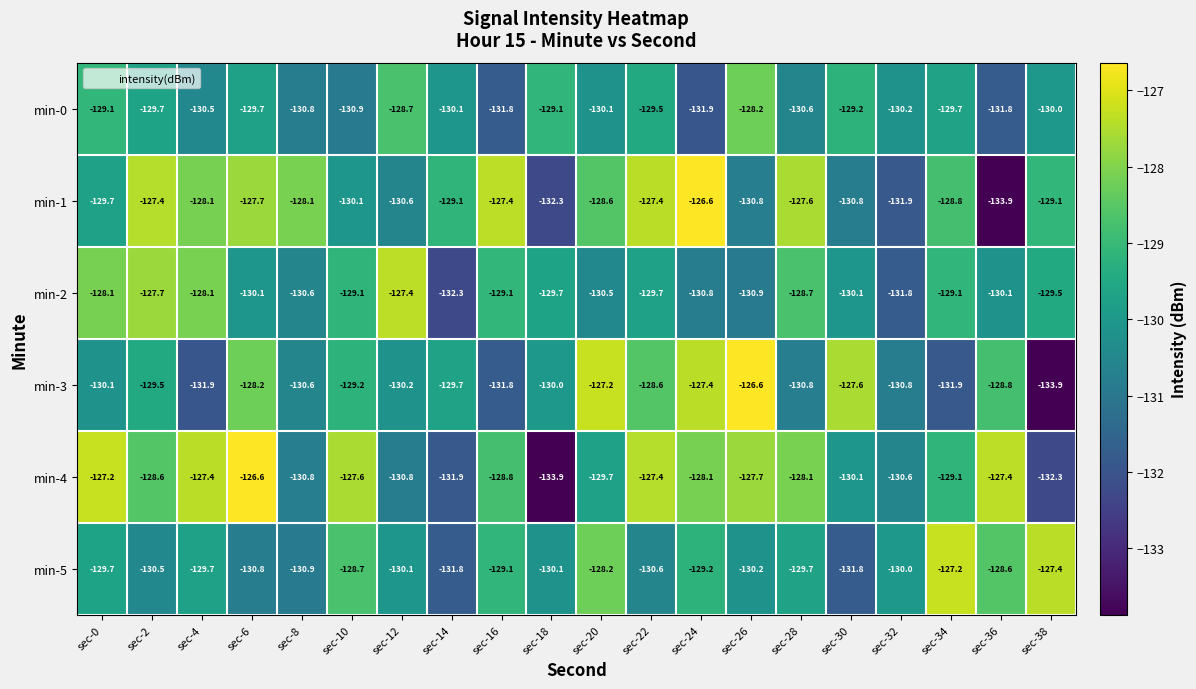

Read the min-0 value at sec-26.

-128.2